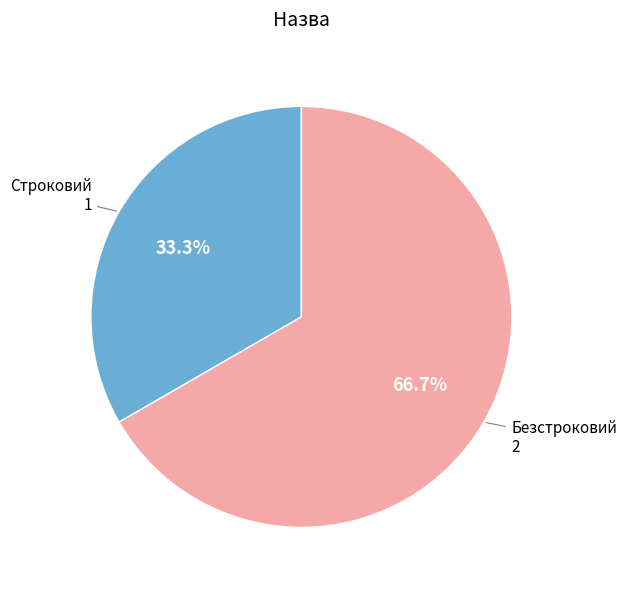

Is there any slice that represents more than half of the pie?

Yes